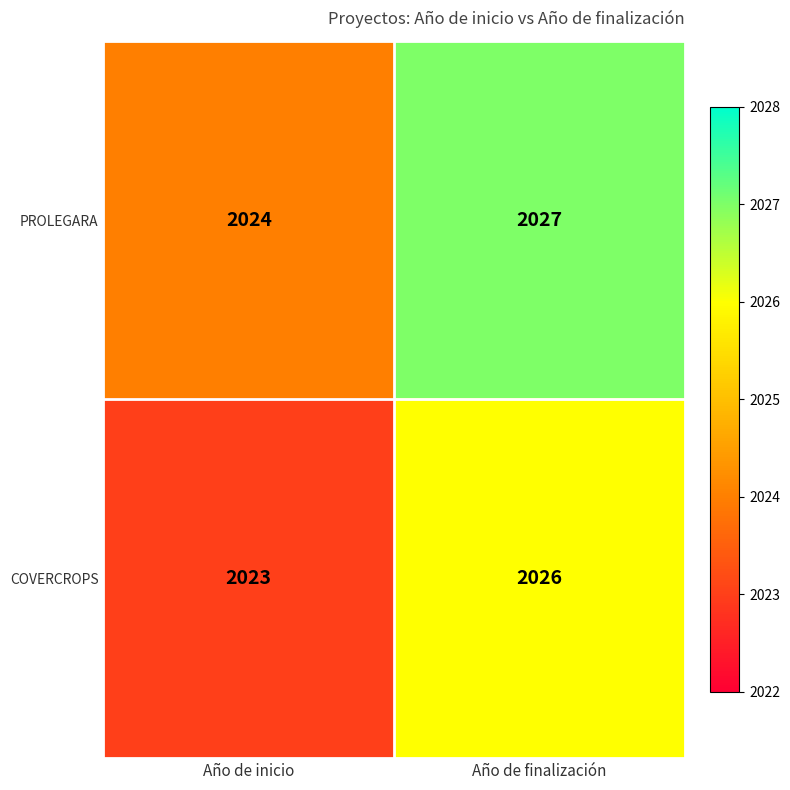

At Año de inicio, list the series in order from largest to smallest.

PROLEGARA, COVERCROPS